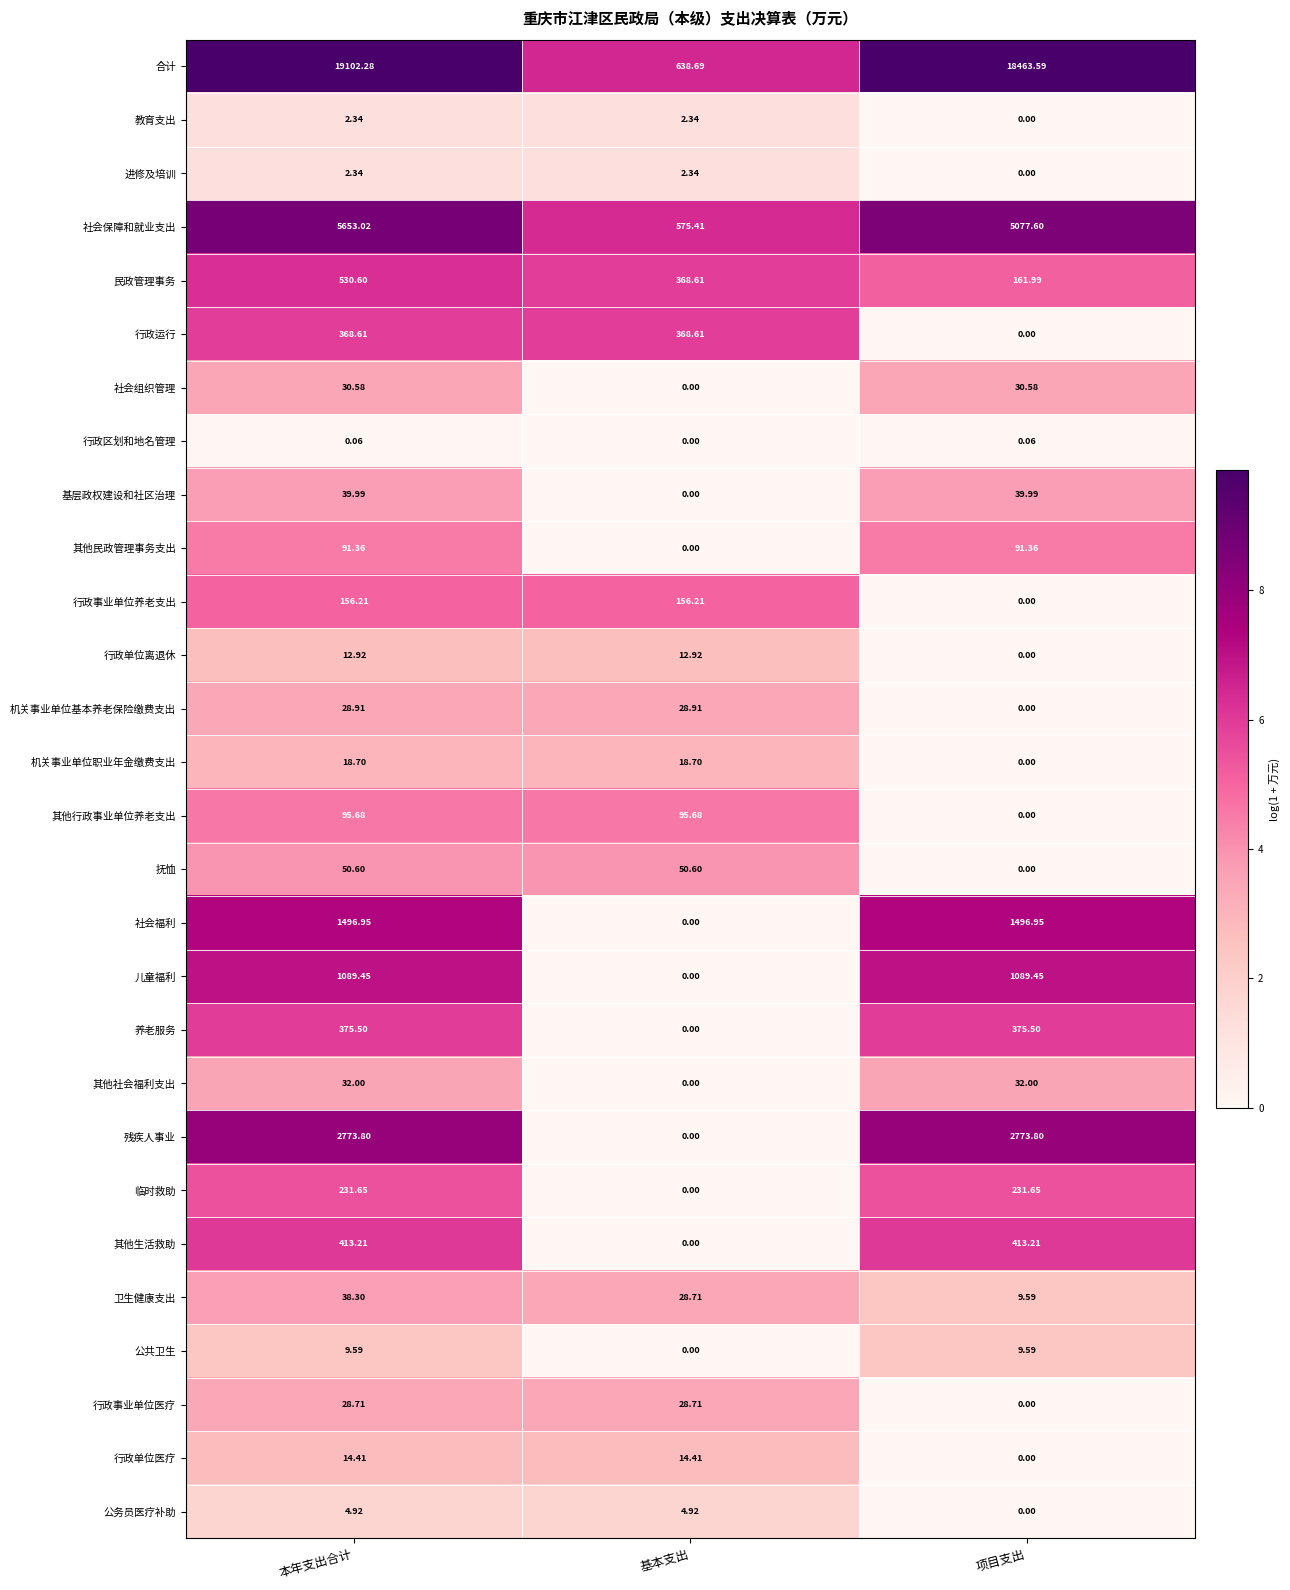

At which label is 教育支出 closest to 1?

项目支出